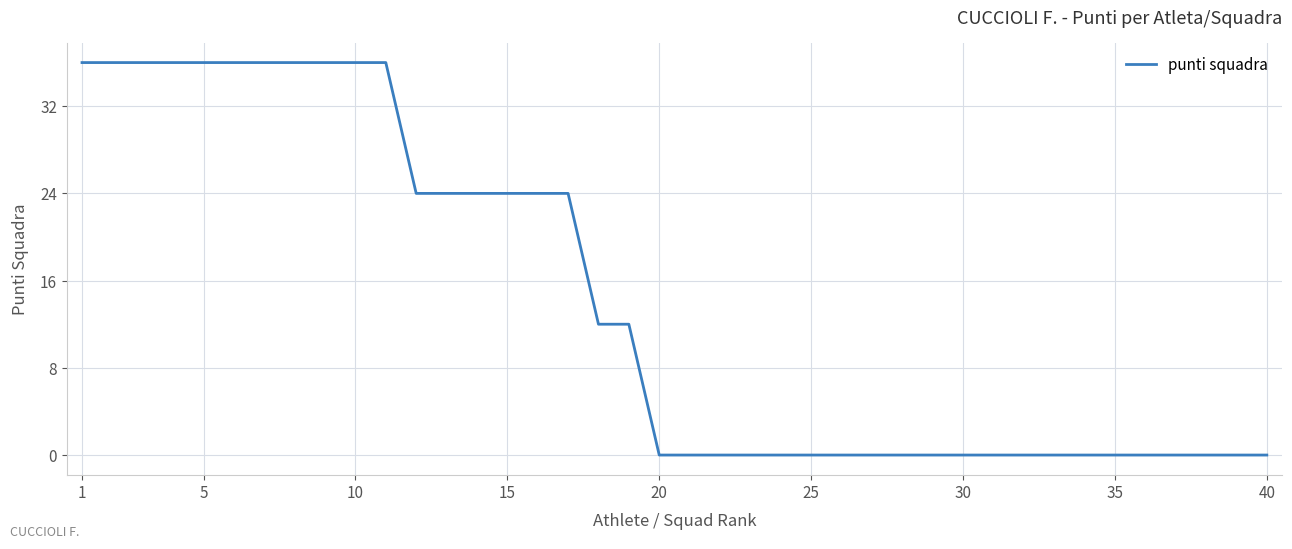

What is the sum of all values?

564